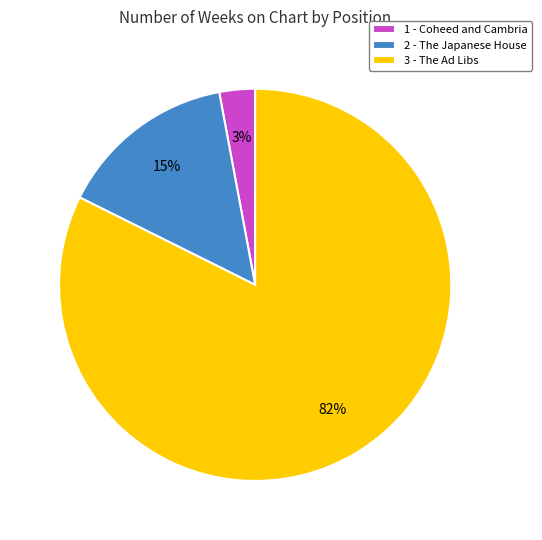

Between 3 - The Ad Libs and 2 - The Japanese House, which is larger?

3 - The Ad Libs